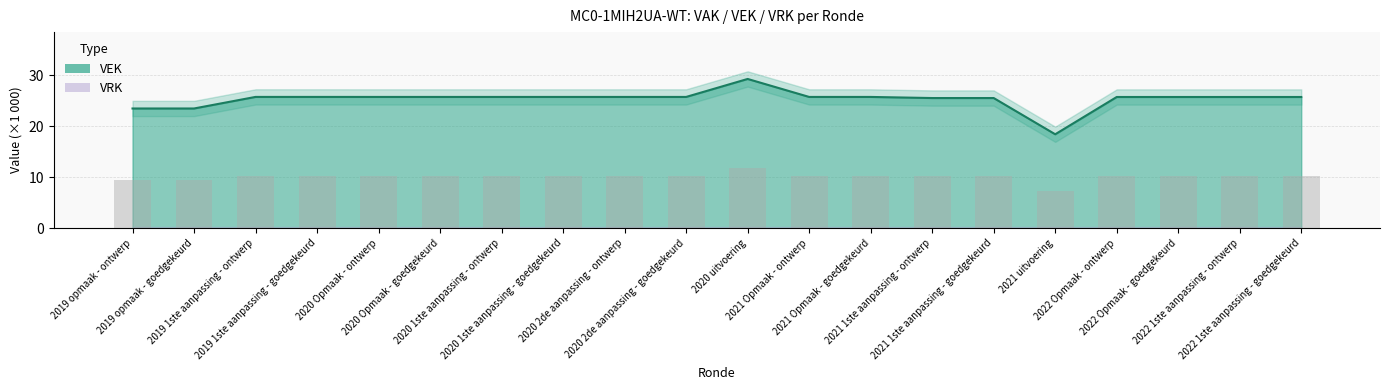

Reading left to right, what are all the values shown in this chart?

9.4	9.4	10.3	10.3	10.3	10.3	10.3	10.3	10.3	10.3	11.7	10.3	10.3	10.2	10.2	7.4	10.3	10.3	10.3	10.3